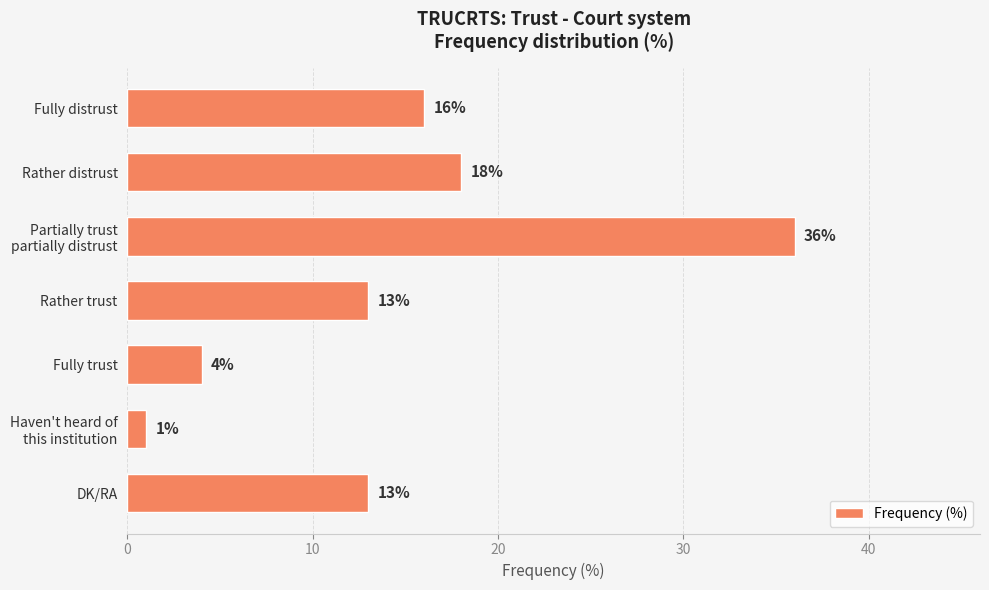

What position from the bottom is Fully distrust?

7